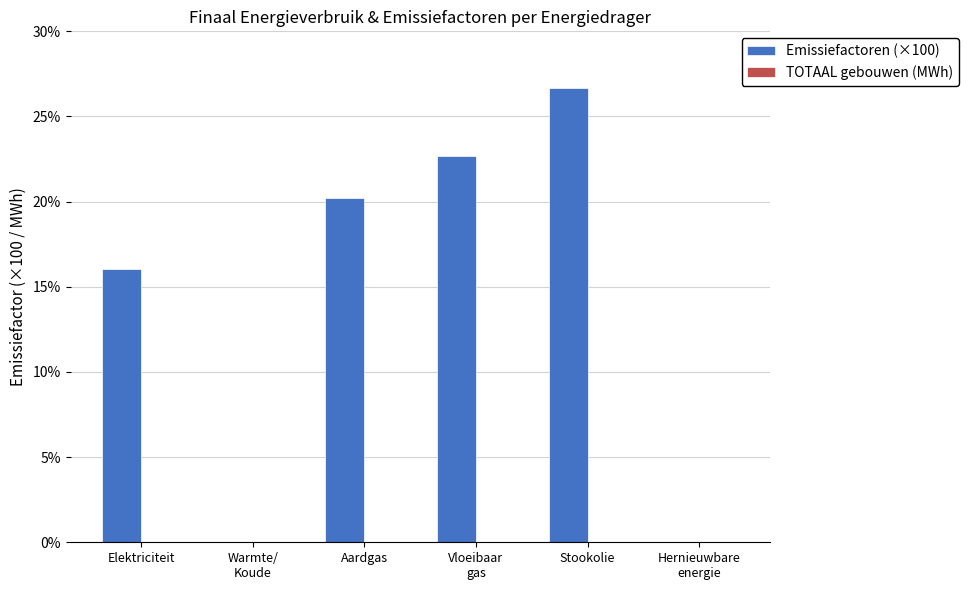

Which category has the highest value across all series?

Stookolie